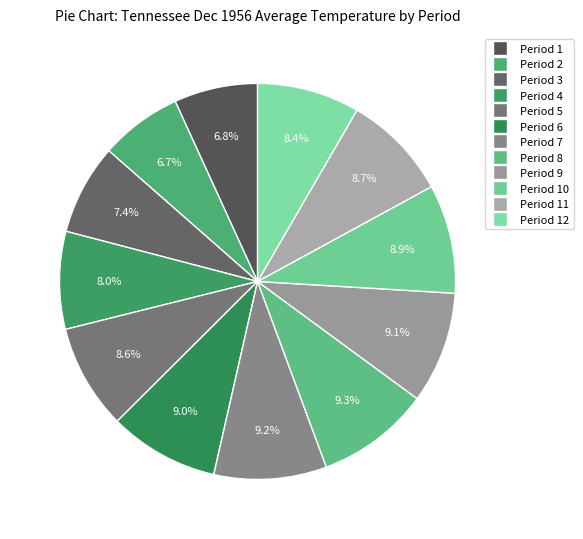

Does any single category account for the majority?

No